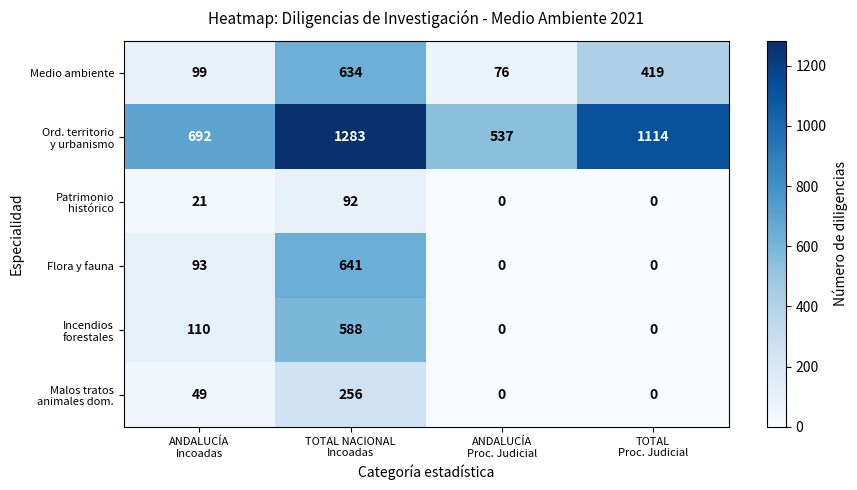

What is the difference between the maximum and minimum values in the Medio ambiente series?

558